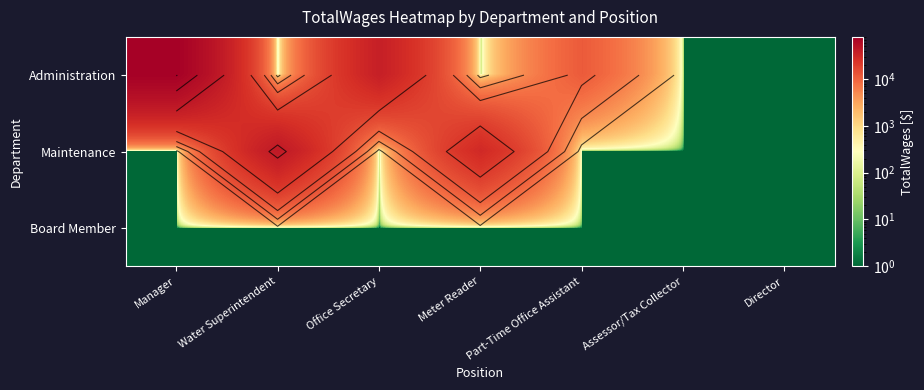

At how many categories does at least one series exceed 16351?

4